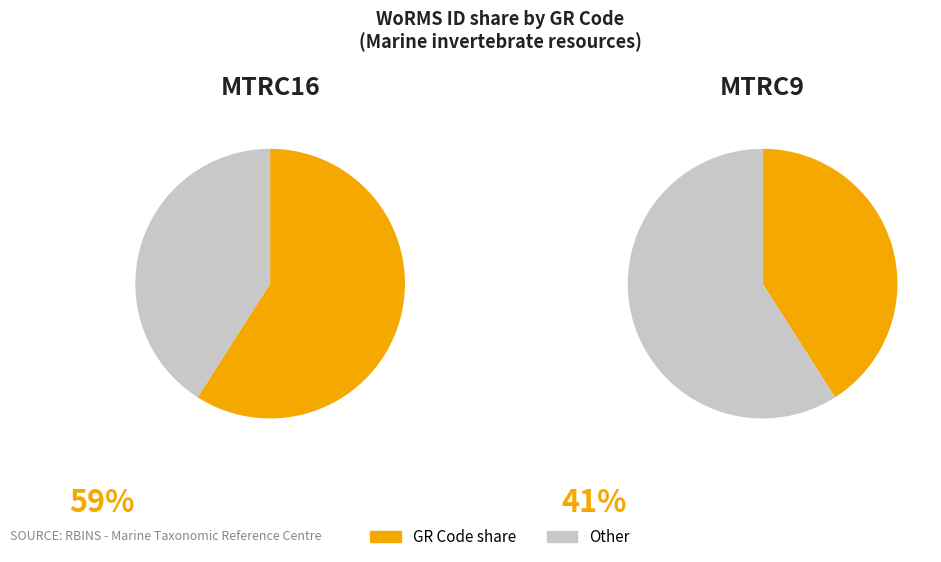

To the nearest percent, what is the difference between the largest and smallest slice percentages?

18%